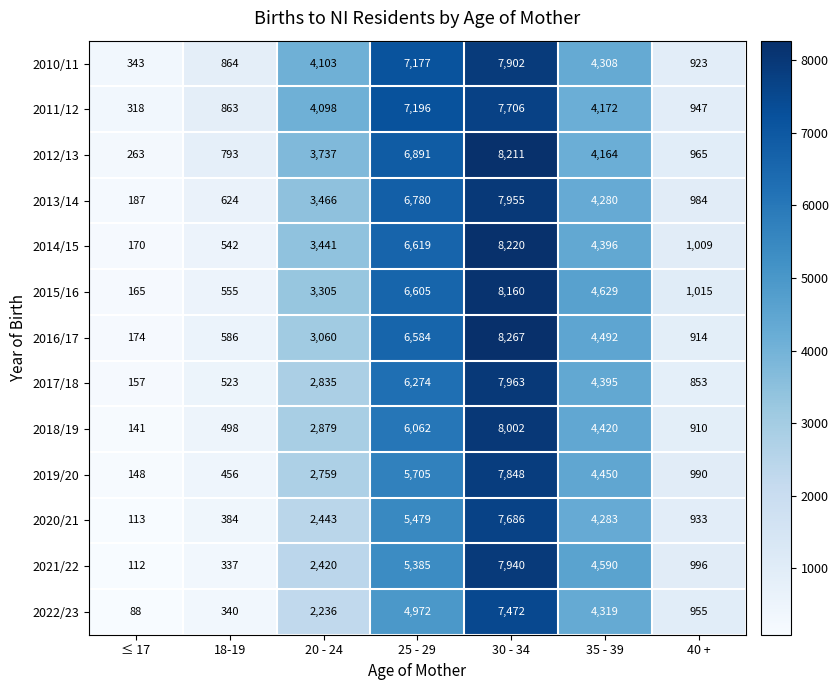

At which category is the sum across all series the highest?

30 - 34